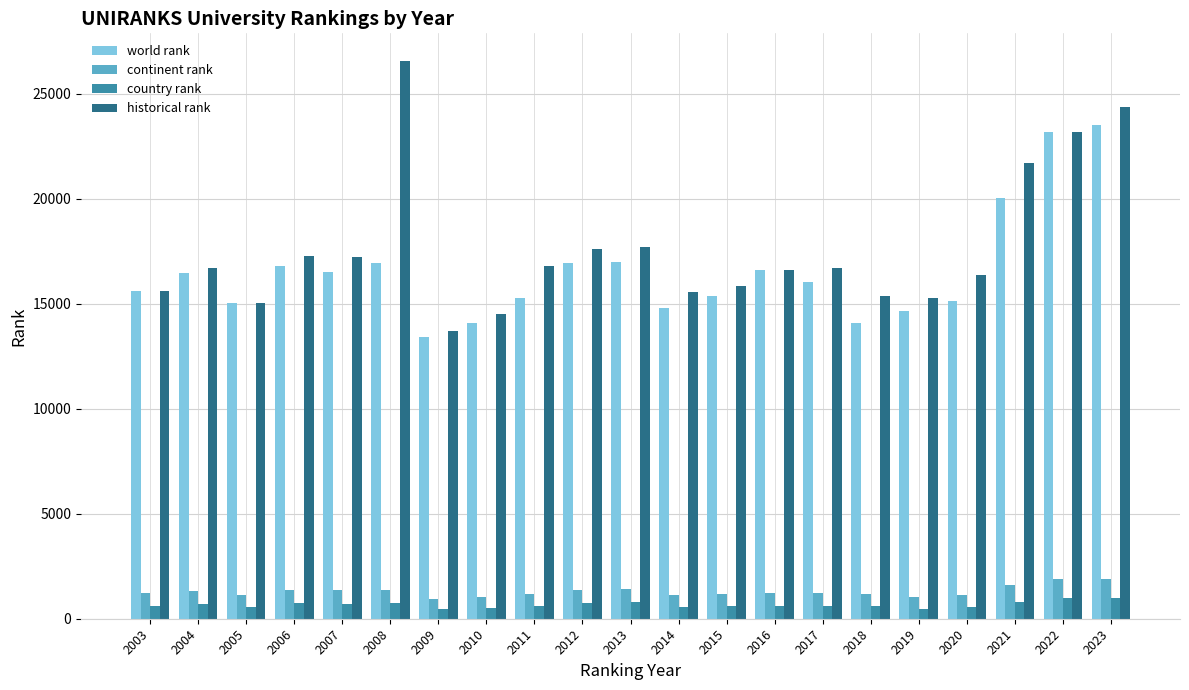

What is the value of the continent rank bar at the 11th from the left?

1403.0